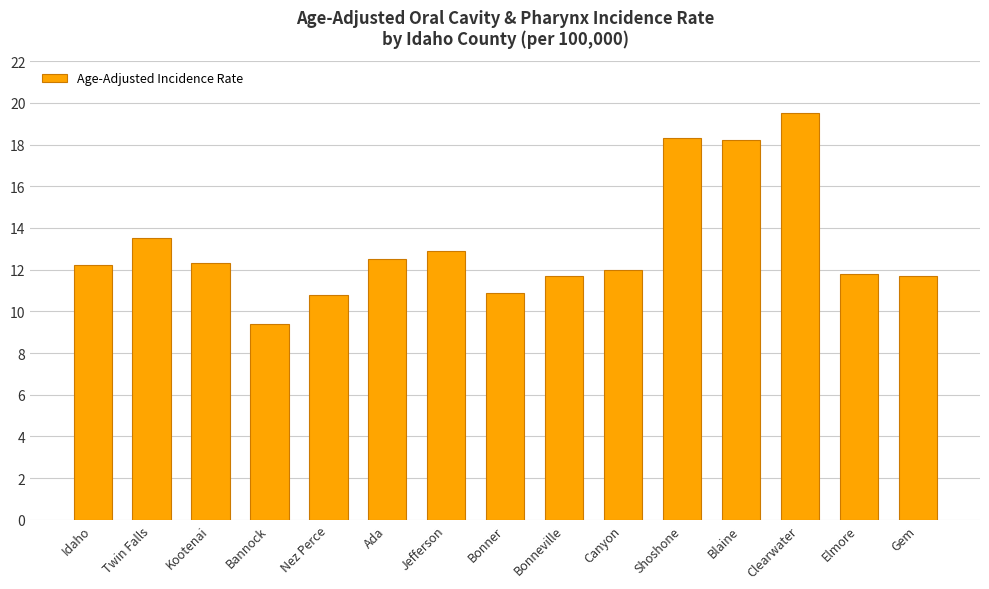

What value does the data have at Shoshone?

18.3